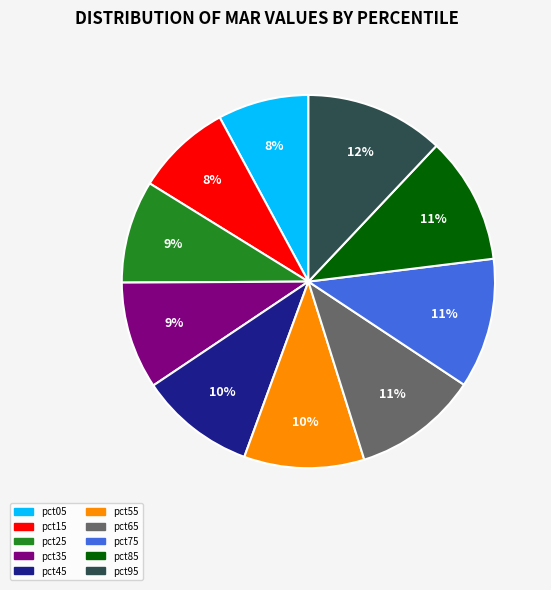

Is it true that pct45 is 24% of the pie?

False